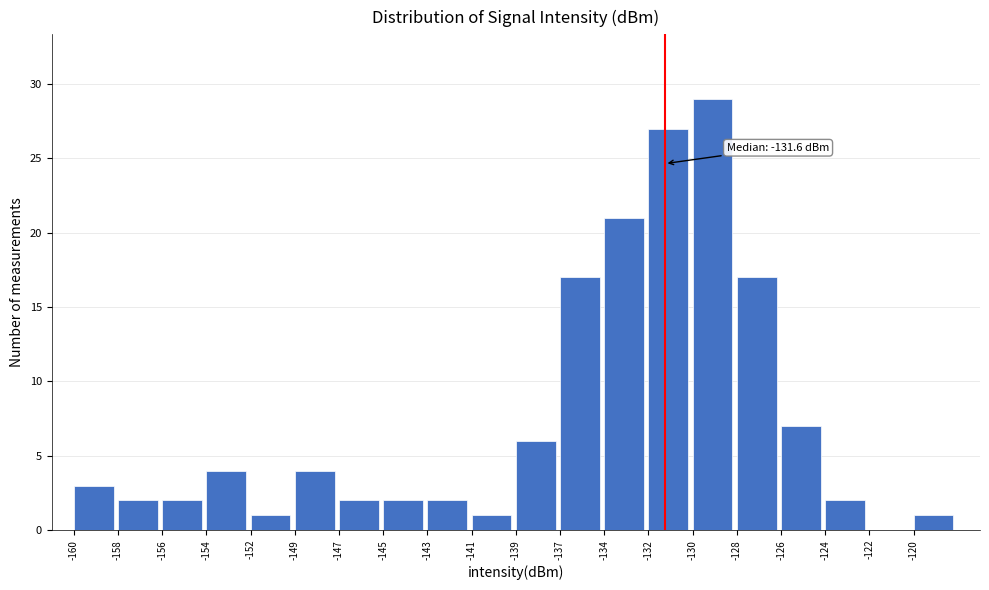

Reading left to right, list all the values displayed in this chart.

-160=3	-158=2	-156=2	-154=4	-152=1	-149=4	-147=2	-145=2	-143=2	-141=1	-139=6	-137=17	-134=21	-132=27	-130=29	-128=17	-126=7	-124=2	-122=0	-120=1